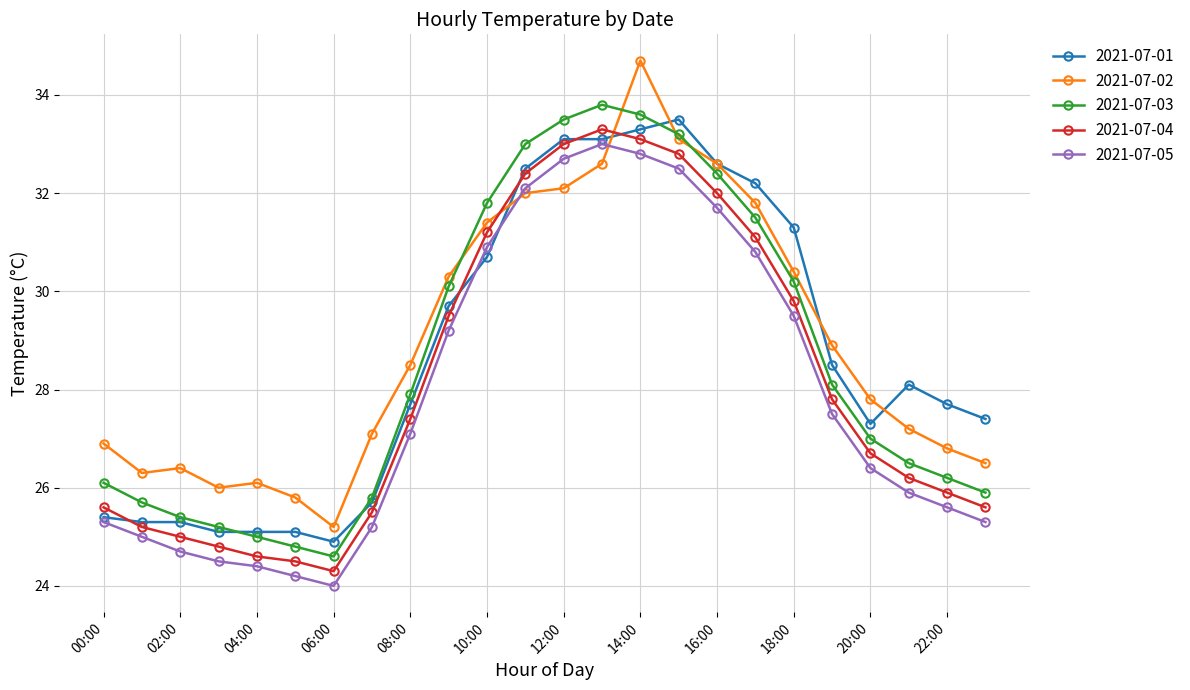

What is the difference between the second highest and minimum values in the 2021-07-03 series?

9.0